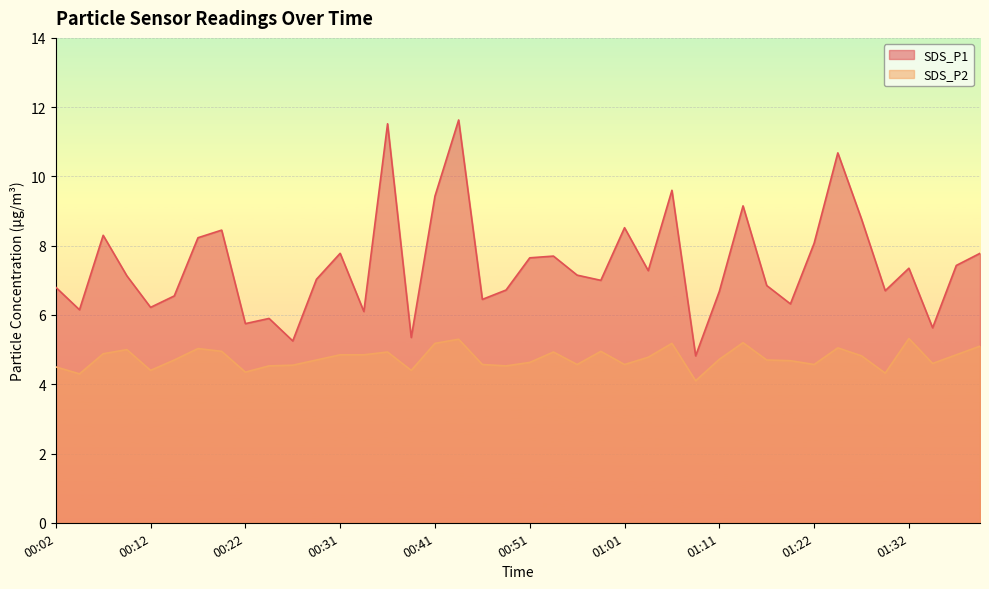

How many lines are shown in the chart?

2